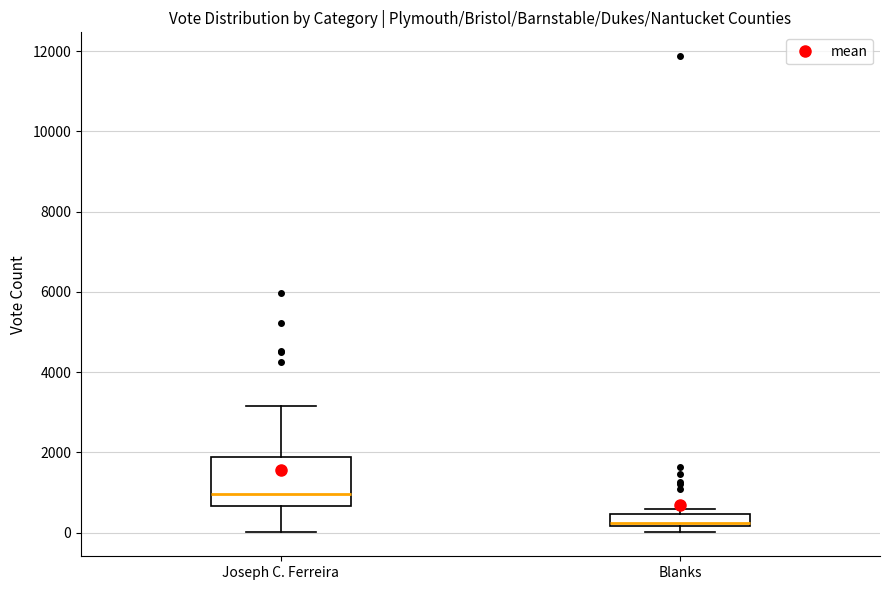

Which box's median line is the highest?

Joseph C. Ferreira